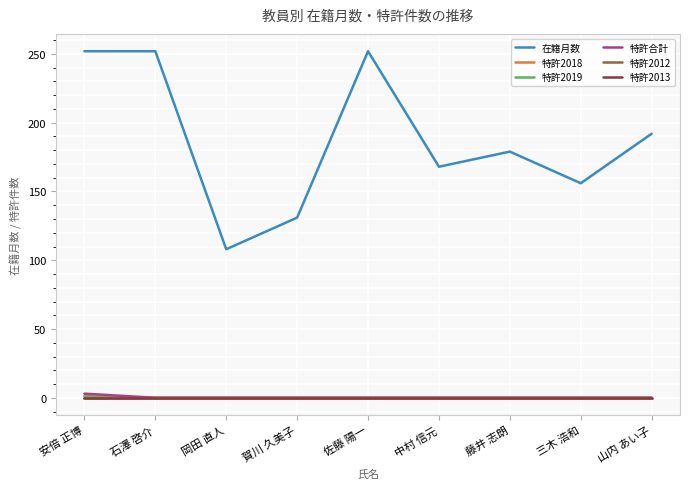

At which label does 特許2018 reach its minimum?

石澤 啓介